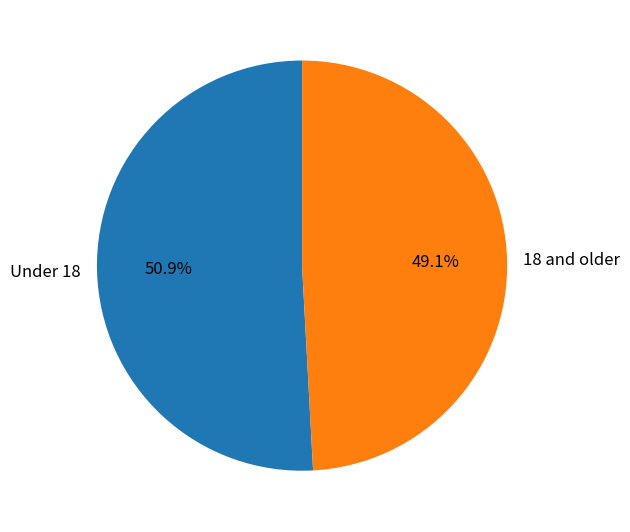

Which slice represents more than half of the pie?

Under 18